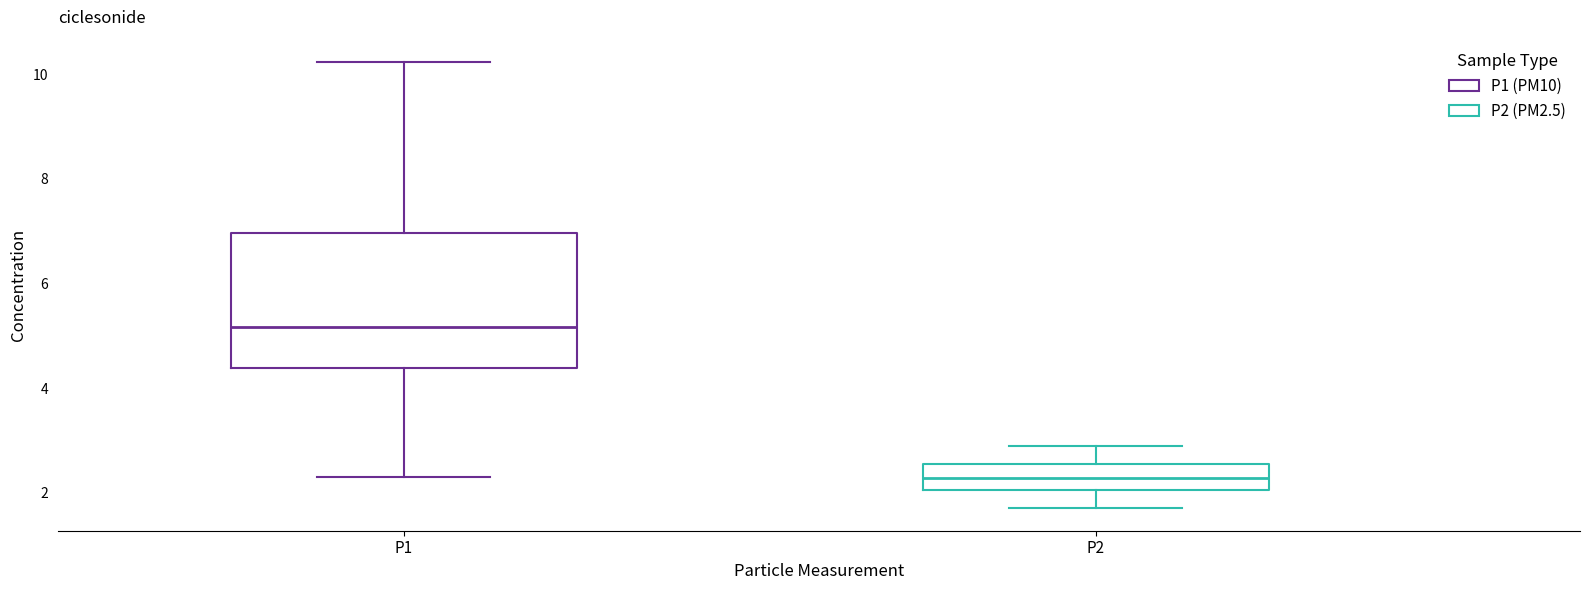

Which box's median line is the lowest?

P2